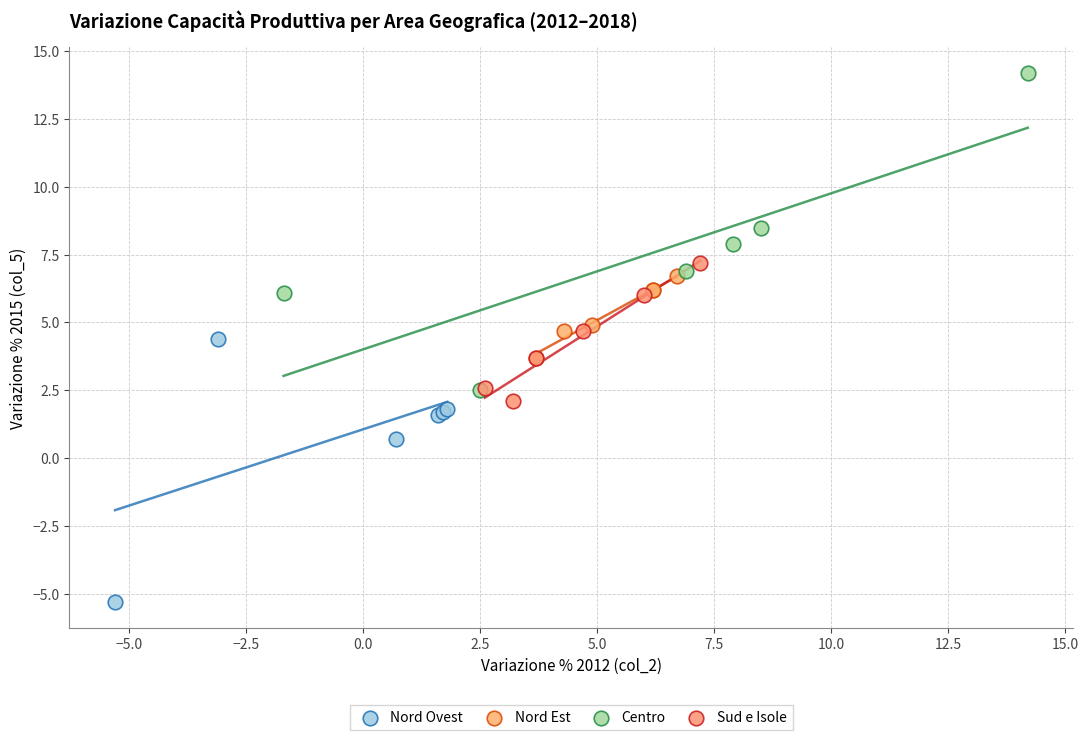

Which series reaches the maximum Y coordinate?

Centro